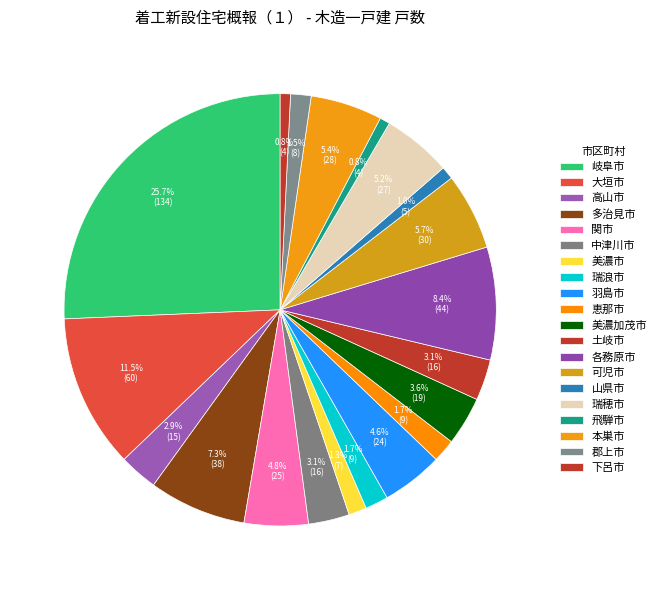

To the nearest percent, what portion does 関市 represent?

5%